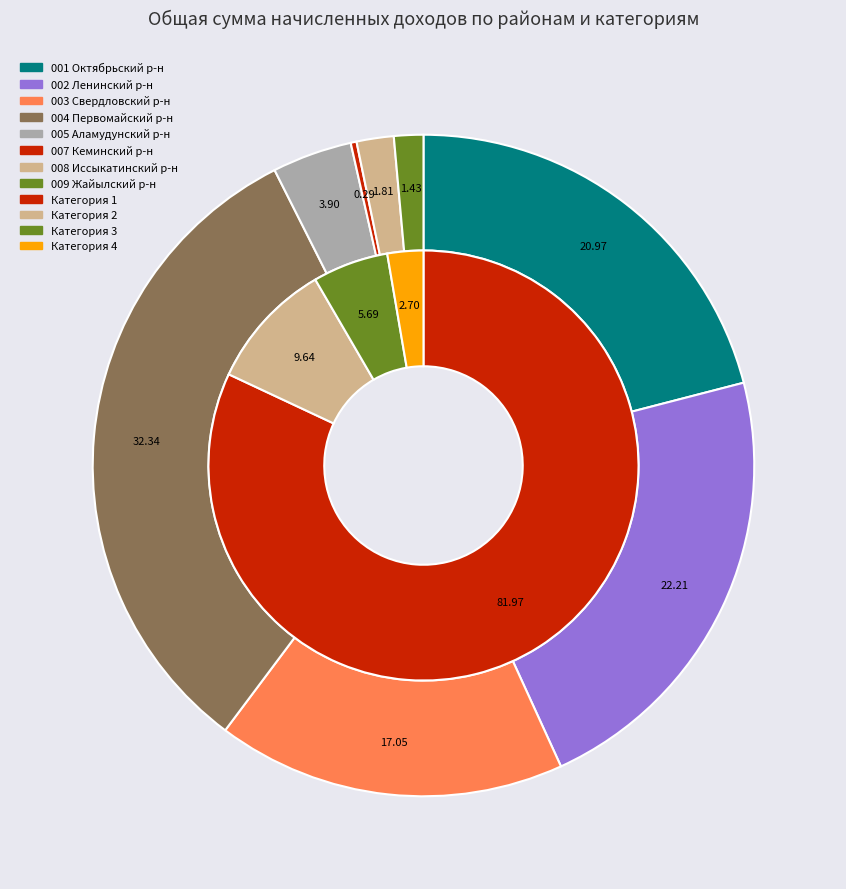

Which slice is the largest?

004 Первомайский р-н (1)